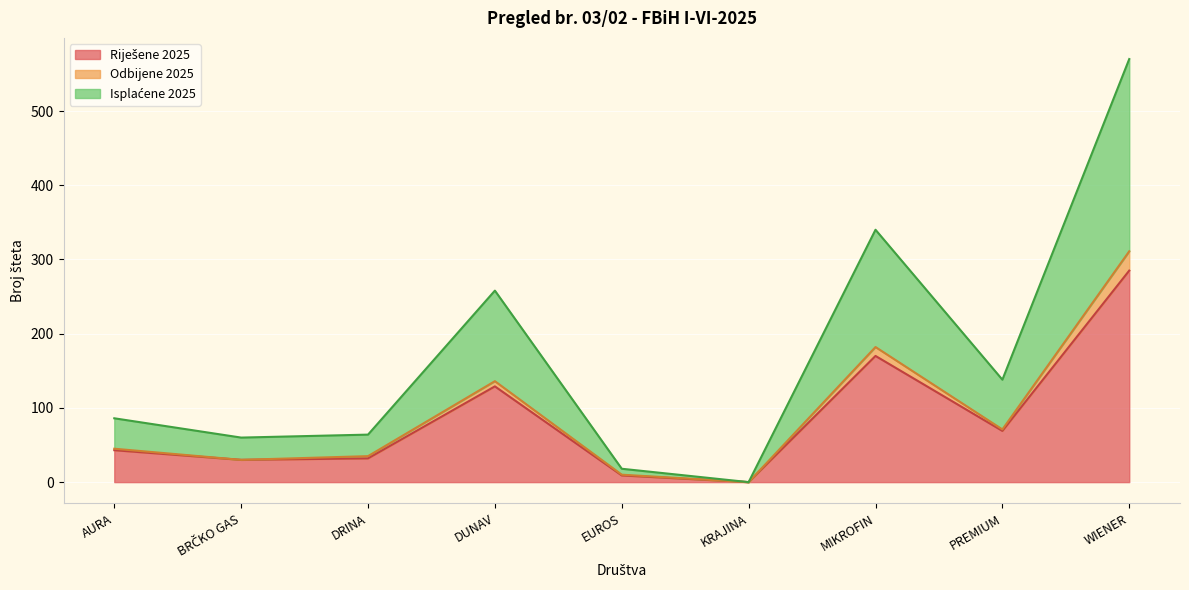

True or false: Isplaćene 2025 and Riješene 2025 intersect in this chart.

False